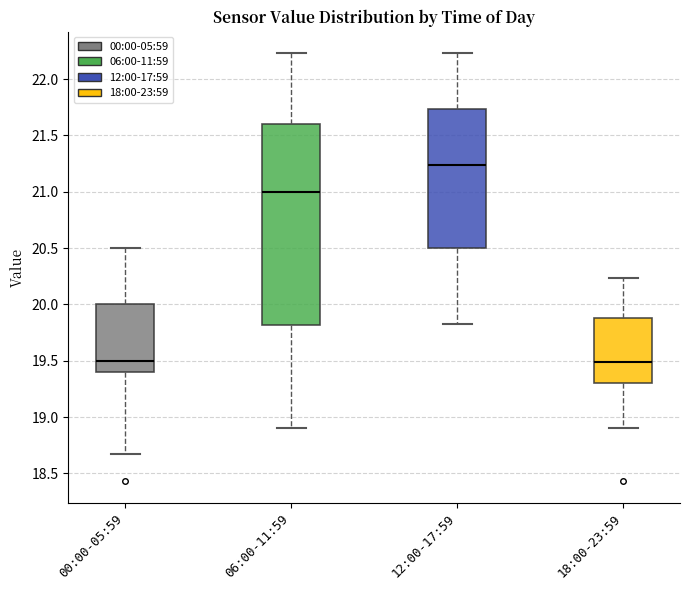

Reading left to right, read every box against the y-axis: the position of its median line, the range the box covers, and the ends of its whiskers. The values are not printed on the chart, so give them approximately, as read against the axis.

00:00-05:59: median 19.50, box 19.40 to 20.00, whiskers 18.65 to 20.50
06:00-11:59: median 21.00, box 19.80 to 21.60, whiskers 18.90 to 22.25
12:00-17:59: median 21.25, box 20.50 to 21.75, whiskers 19.85 to 22.25
18:00-23:59: median 19.50, box 19.30 to 19.90, whiskers 18.90 to 20.25